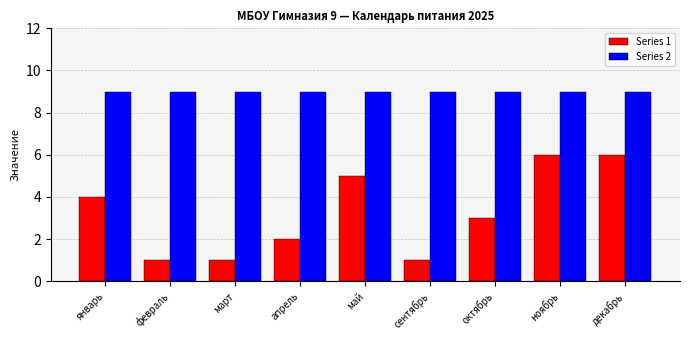

What is the difference between the second highest and second lowest values in the Series 1 series?

5